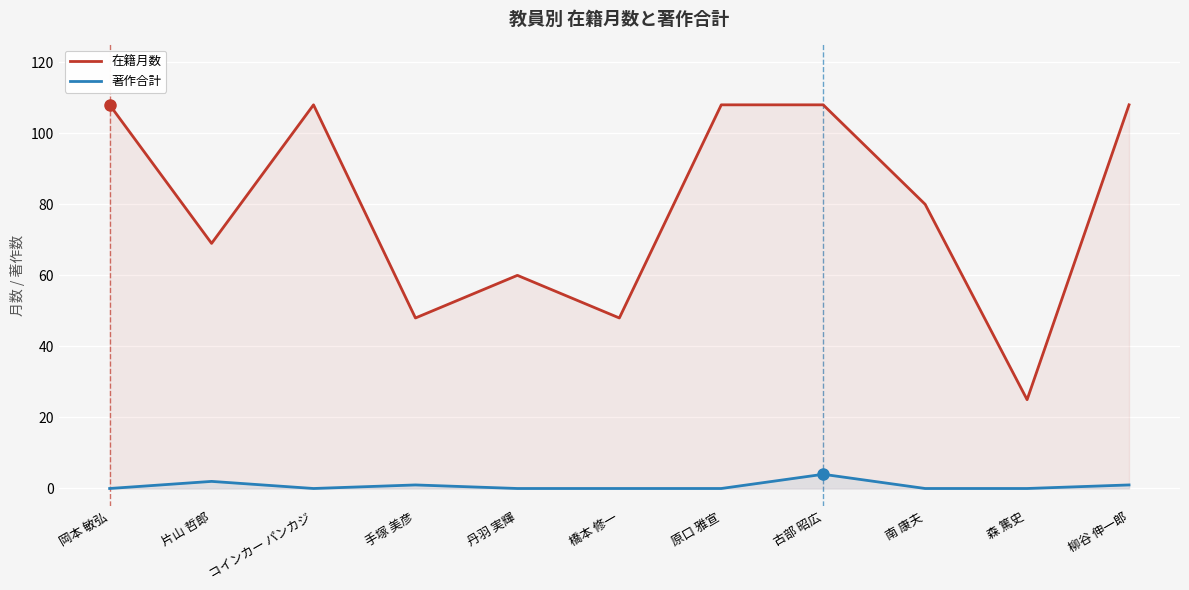

What is the difference between the 著作合計 values at 古部 昭広 and 手塚 美彦?

3